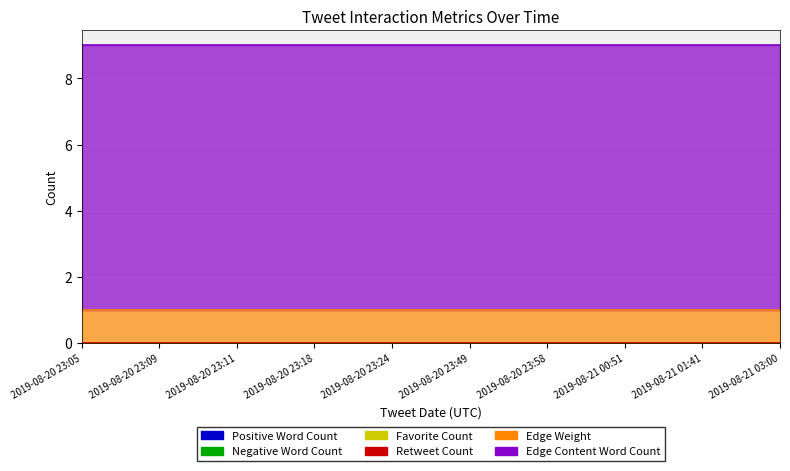

Which category has the highest value across all series?

2019-08-20 23:05